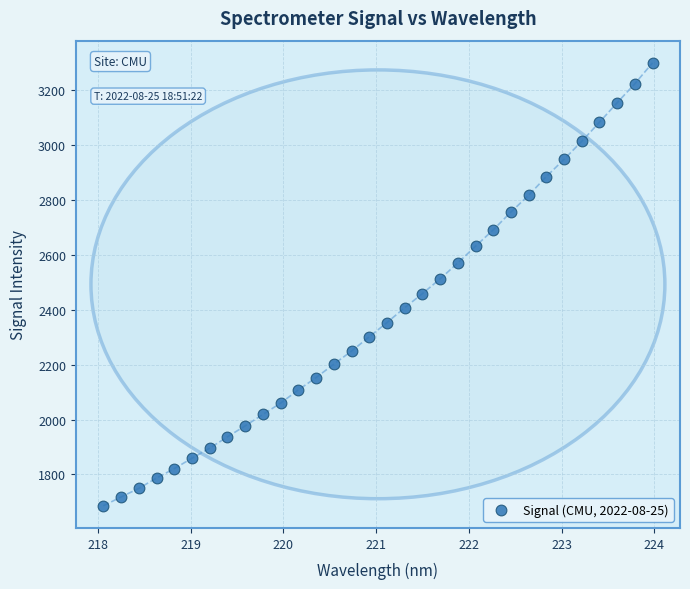

What is the range of Y values (max minus min)?

1613.9